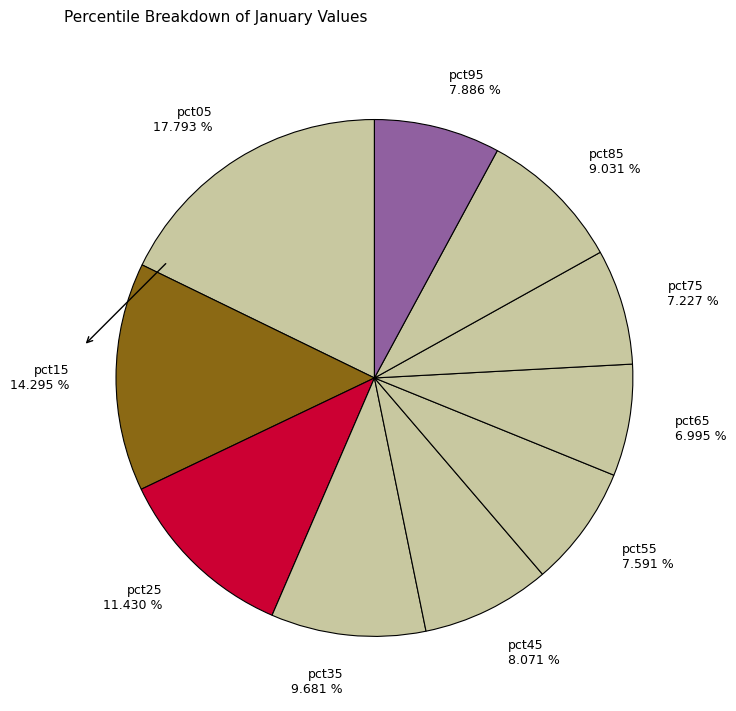

To the nearest percent, what portion does pct15 represent?

14%